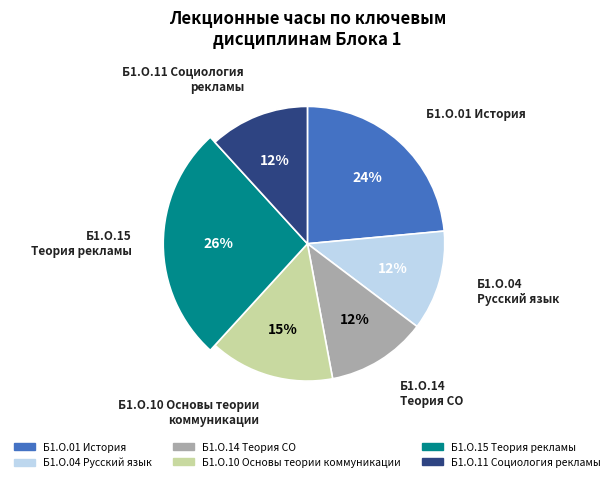

Count the number of slices in the pie.

6